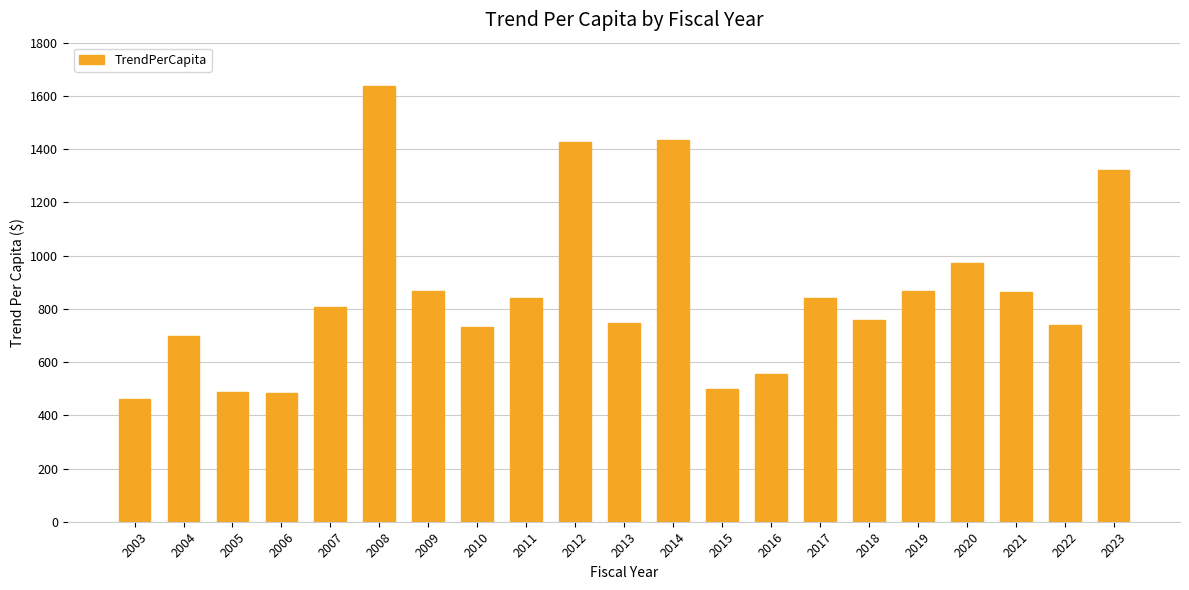

At which label does the data first exceed 805?

2007